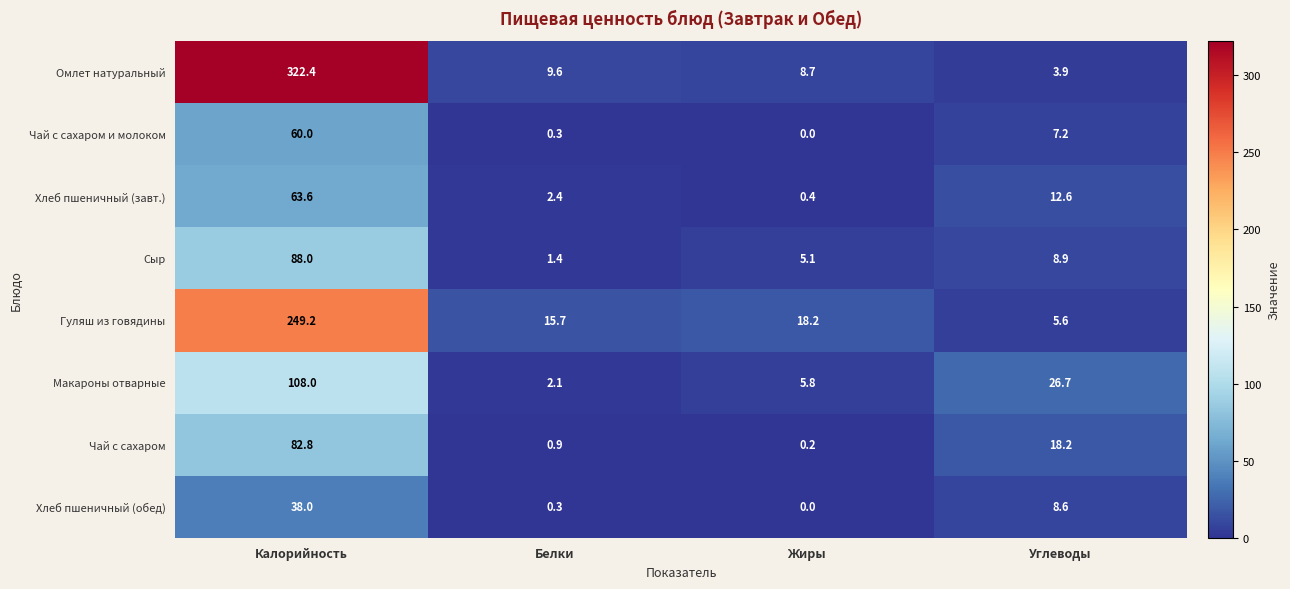

Rank the series by their maximum value, from lowest to highest.

Хлеб пшеничный (обед), Чай с сахаром и молоком, Хлеб пшеничный (завт.), Чай с сахаром, Сыр, Макароны отварные, Гуляш из говядины, Омлет натуральный